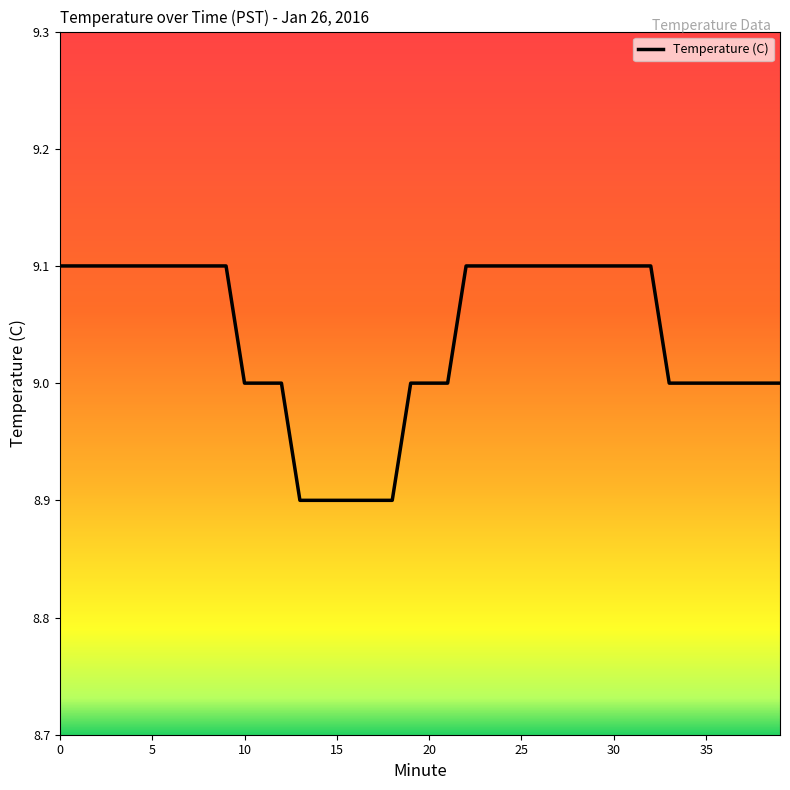

What is the maximum value shown in the chart?

9.1